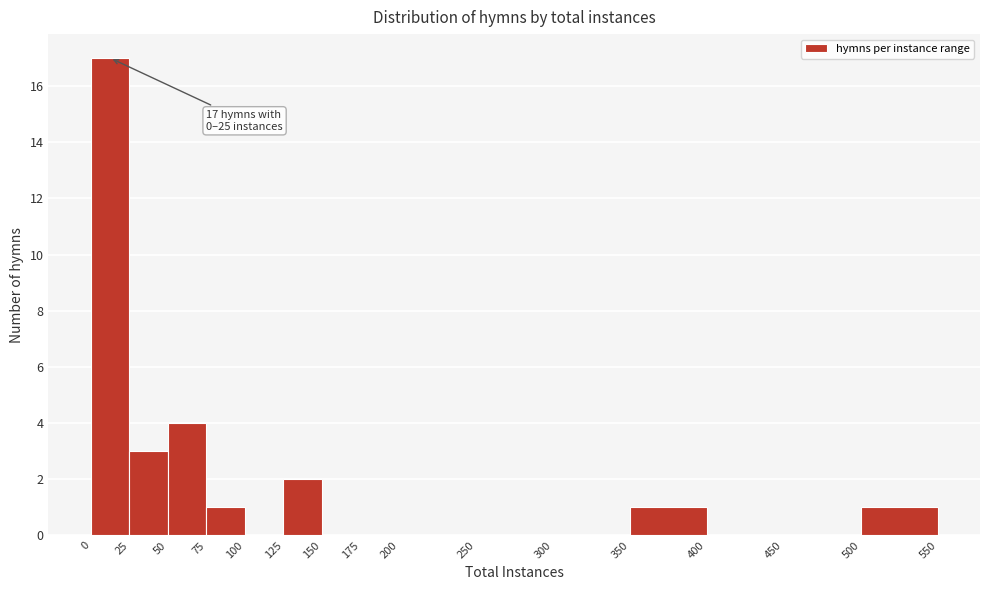

Over which range of the x-axis is the bar tallest?

0 to 25